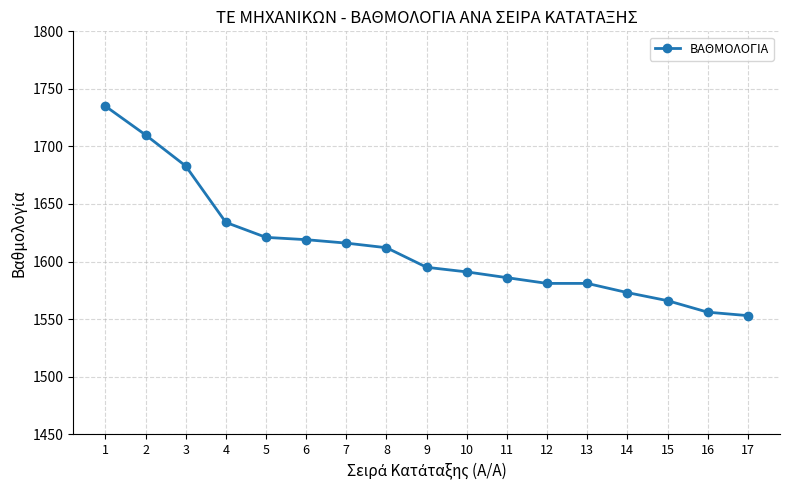

Reading left to right, extract all data points from this chart.

1735	1710	1683	1634	1621	1619	1616	1612	1595	1591	1586	1581	1581	1573	1566	1556	1553